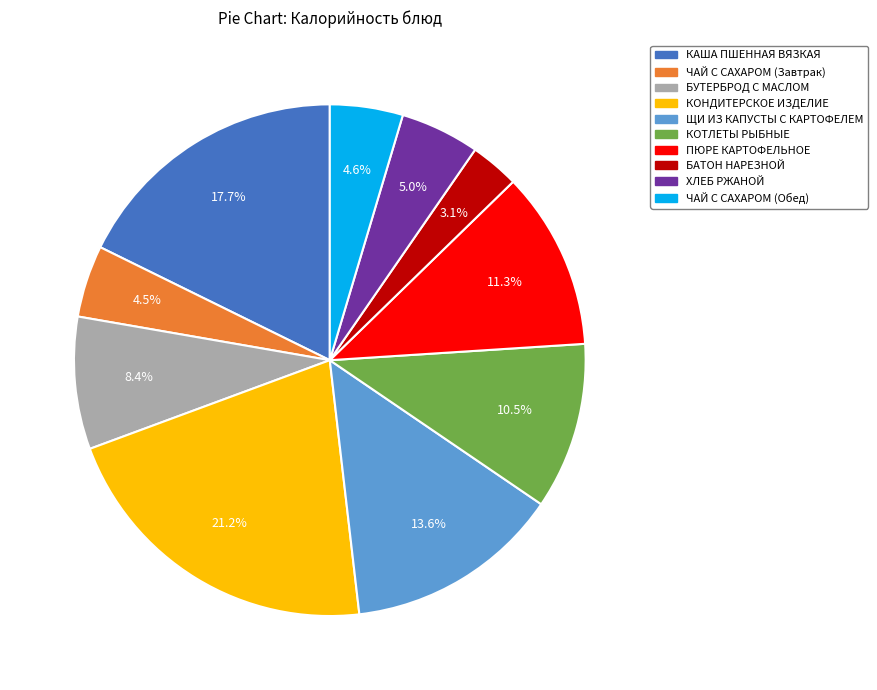

What percentage is the БАТОН НАРЕЗНОЙ slice, to the nearest percent?

3%